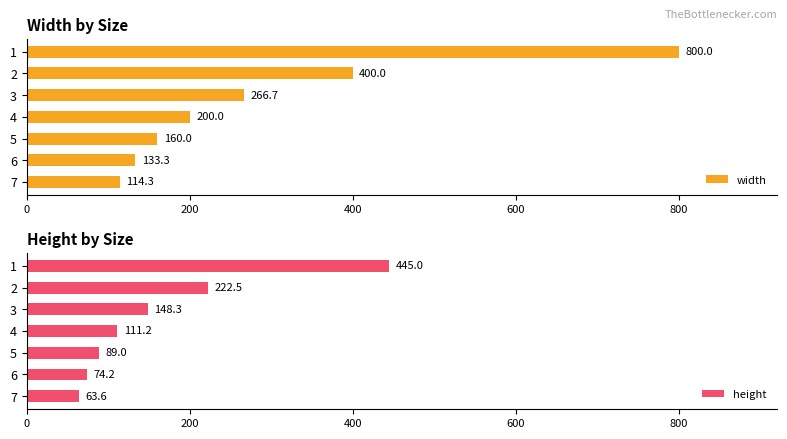

At how many categories does at least one series exceed 434?

1